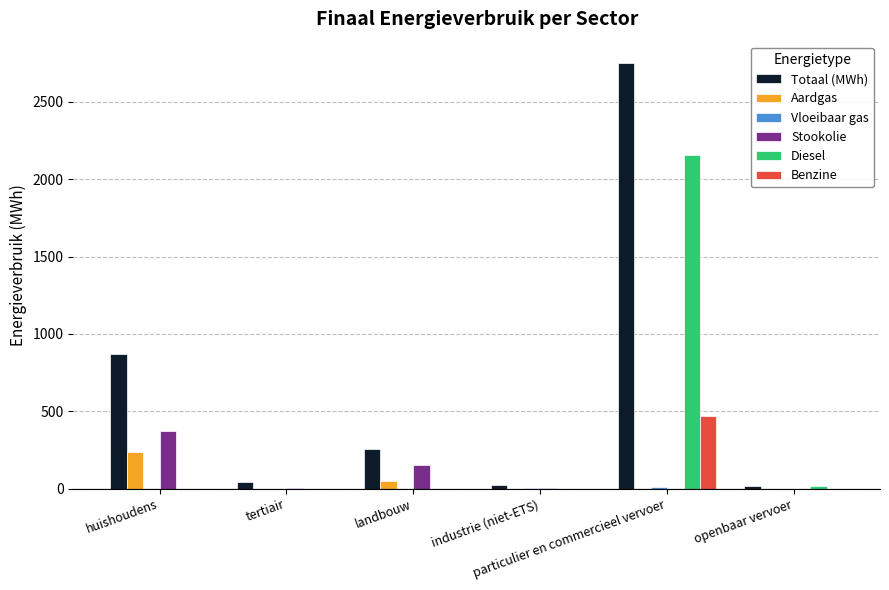

What is the sum of all Aardgas values?

282.0